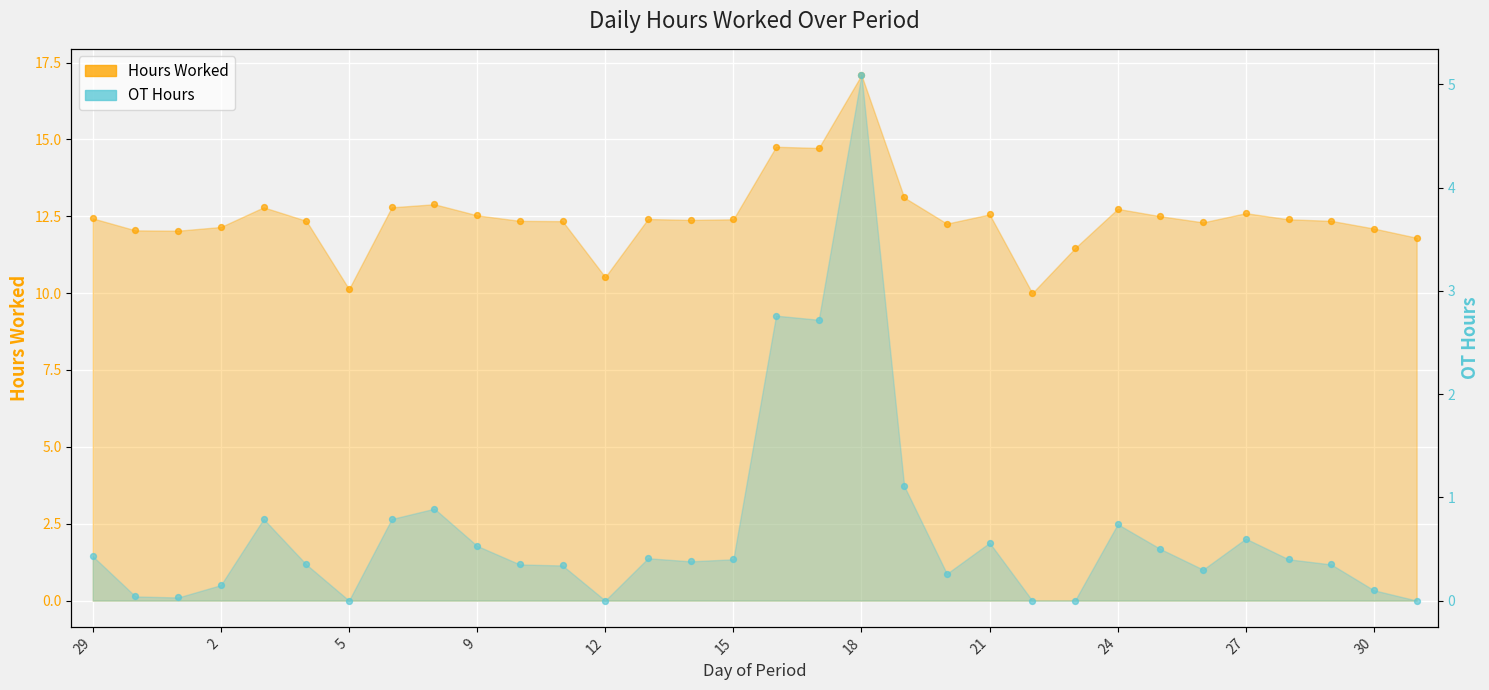

Which series has the largest total across all categories?

Hours Worked